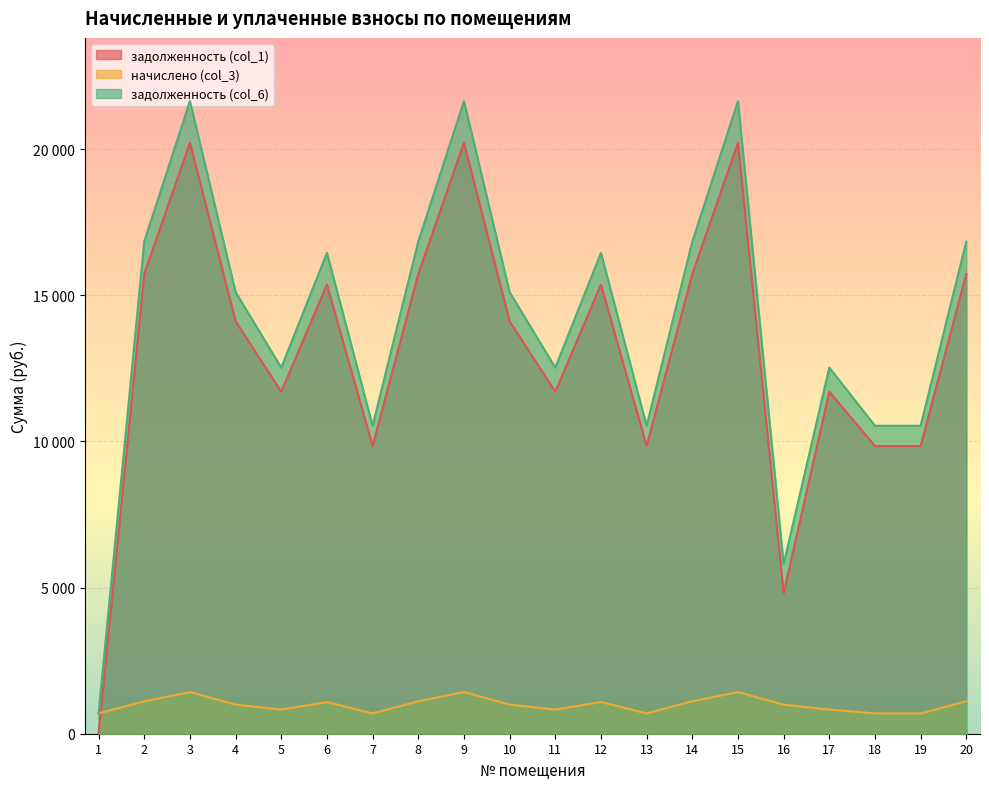

In задолженность (col_1), how many points are lower than both neighbors (excluding endpoints)?

5